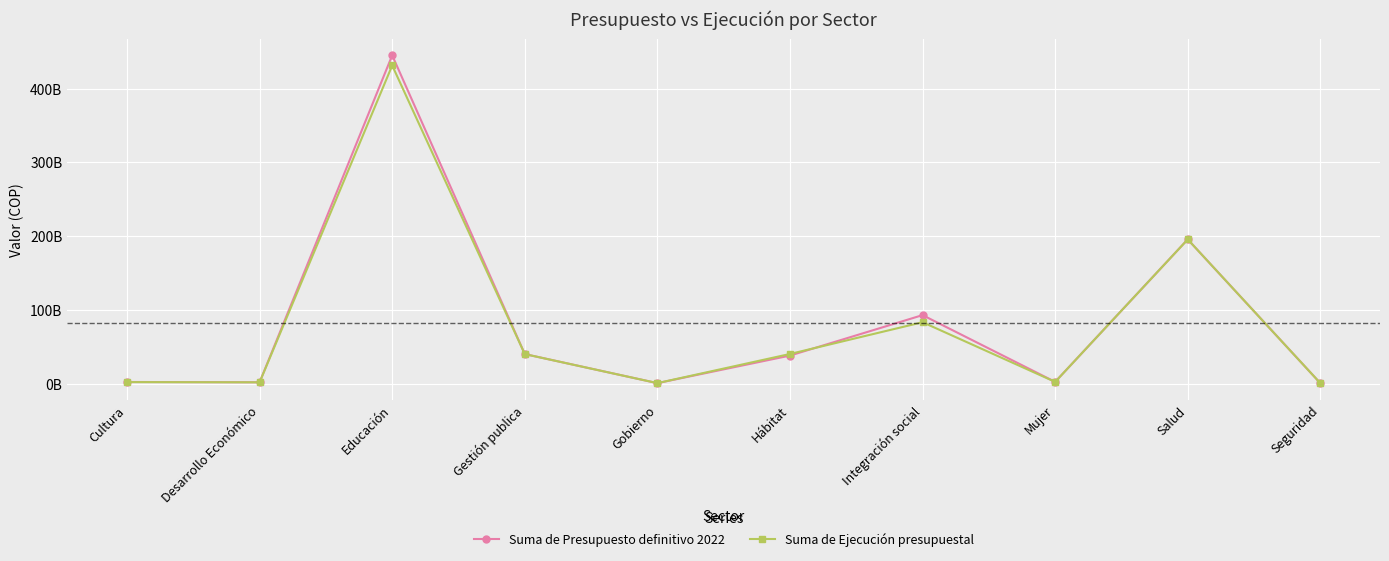

Which series has the widest spread of values?

Suma de Presupuesto definitivo 2022